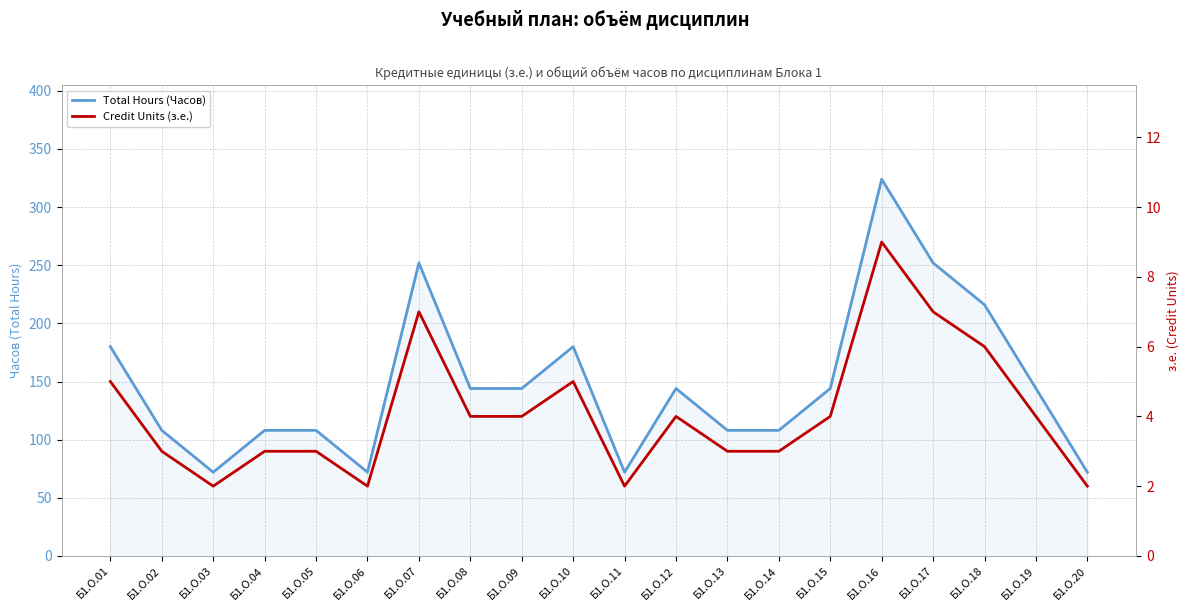

Where is the first local minimum for Total Hours (Часов)?

Б1.О.03